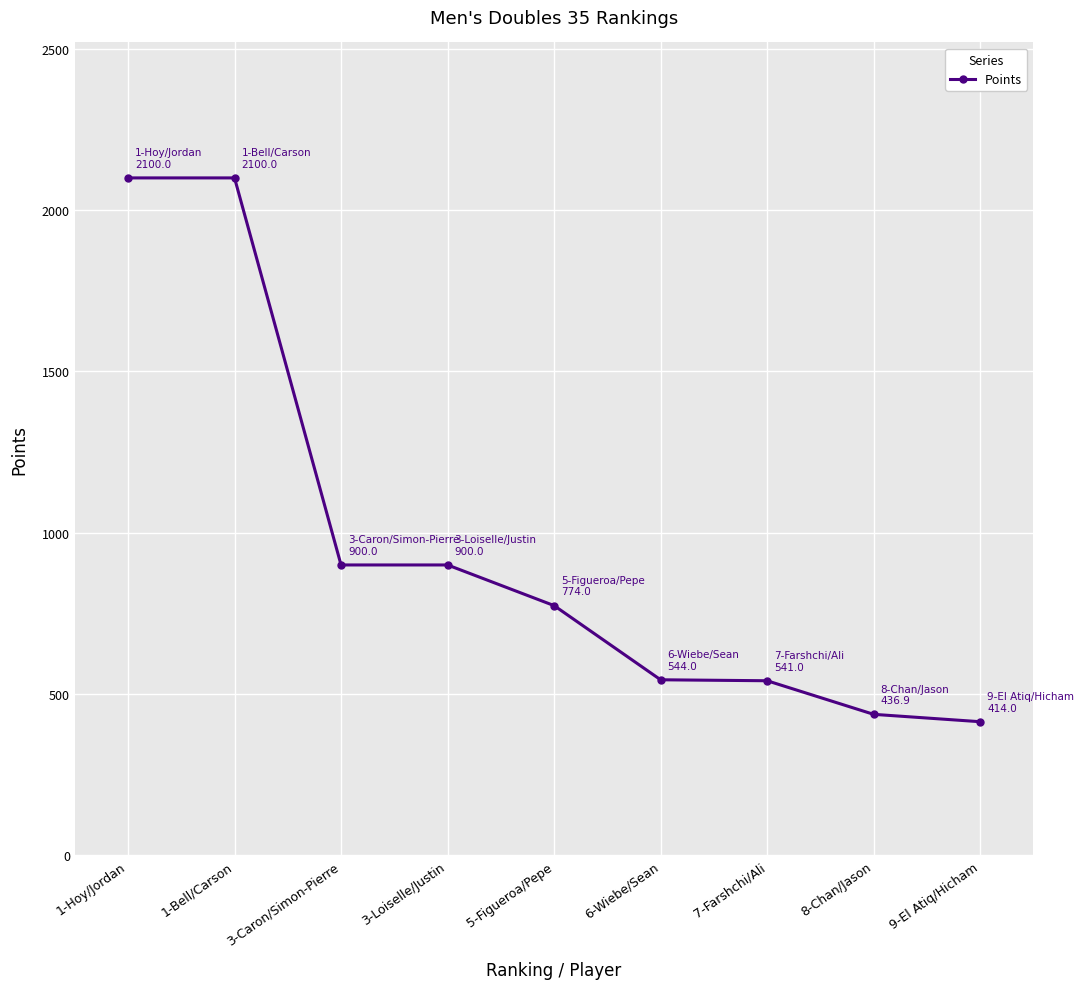

How many distinct data groups are displayed?

1